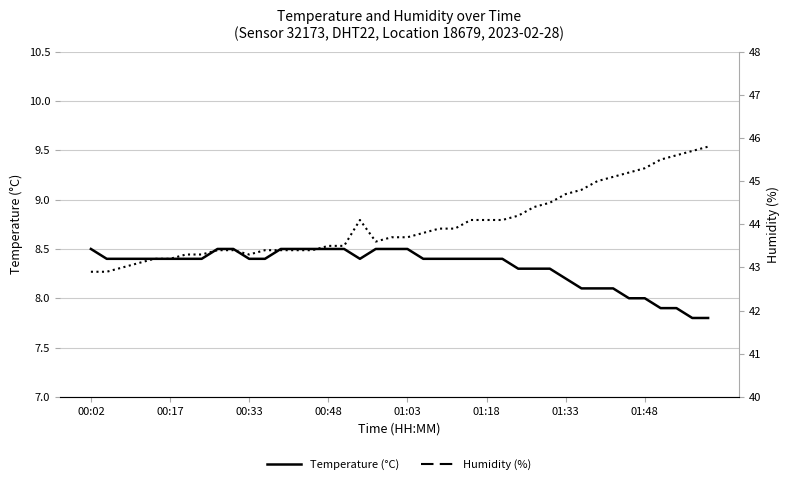

What is the maximum value for Temperature (°C)?

8.5